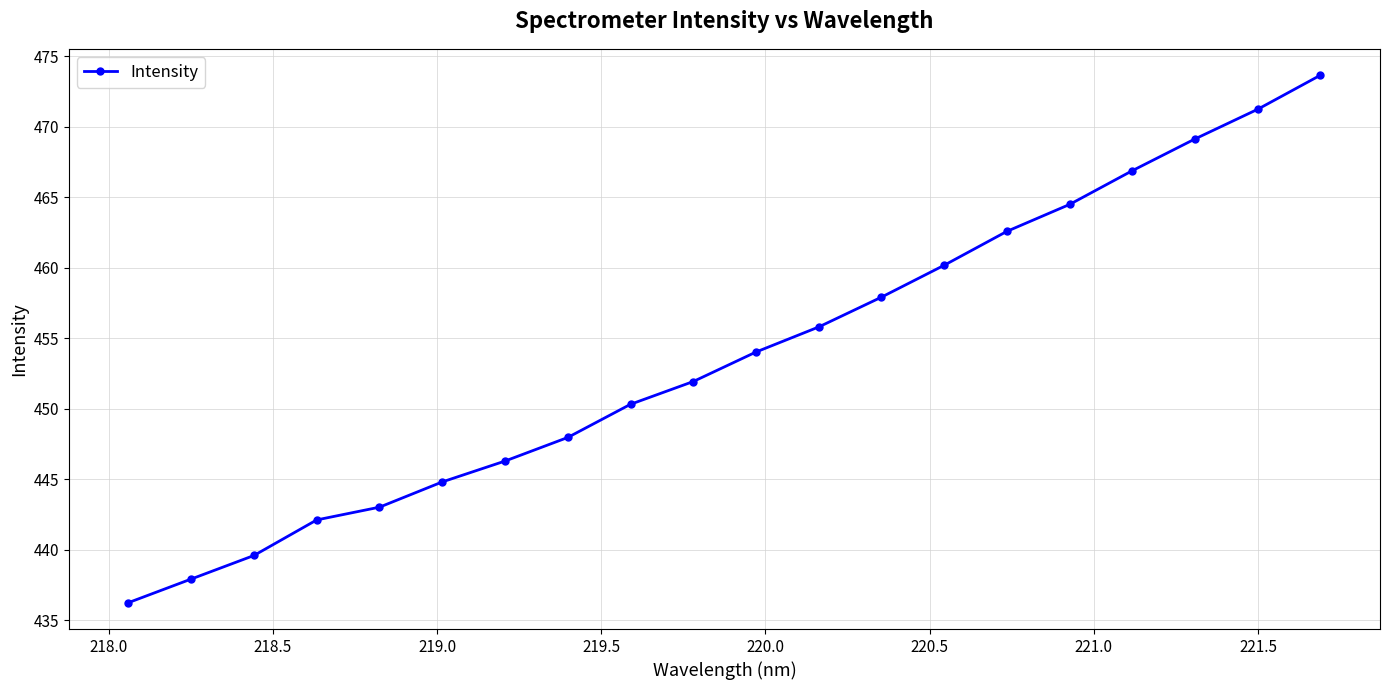

What is the difference between the maximum and second lowest values?

35.7